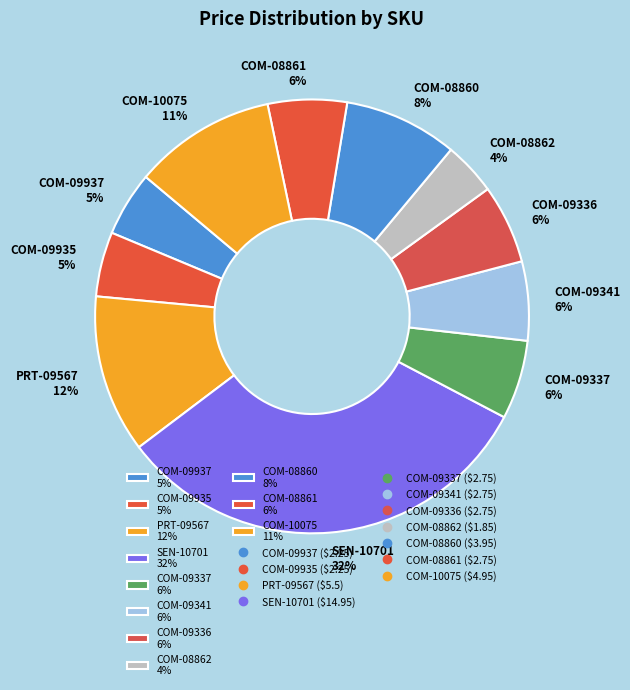

Does COM-08861 represent more than half of the total?

No